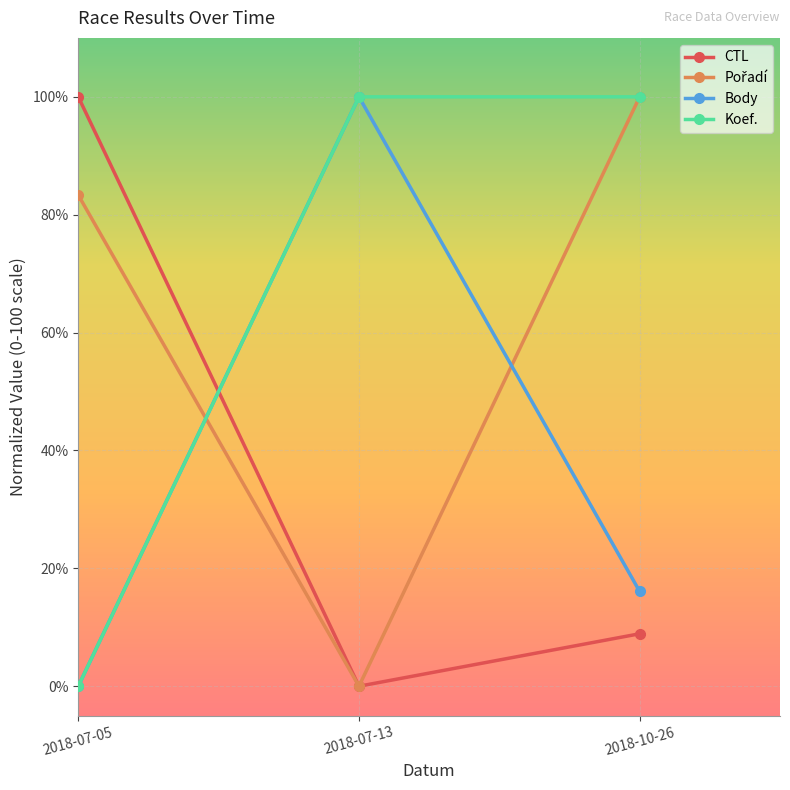

The Body series shows 146.5 at 2018-07-13. True or false?

False